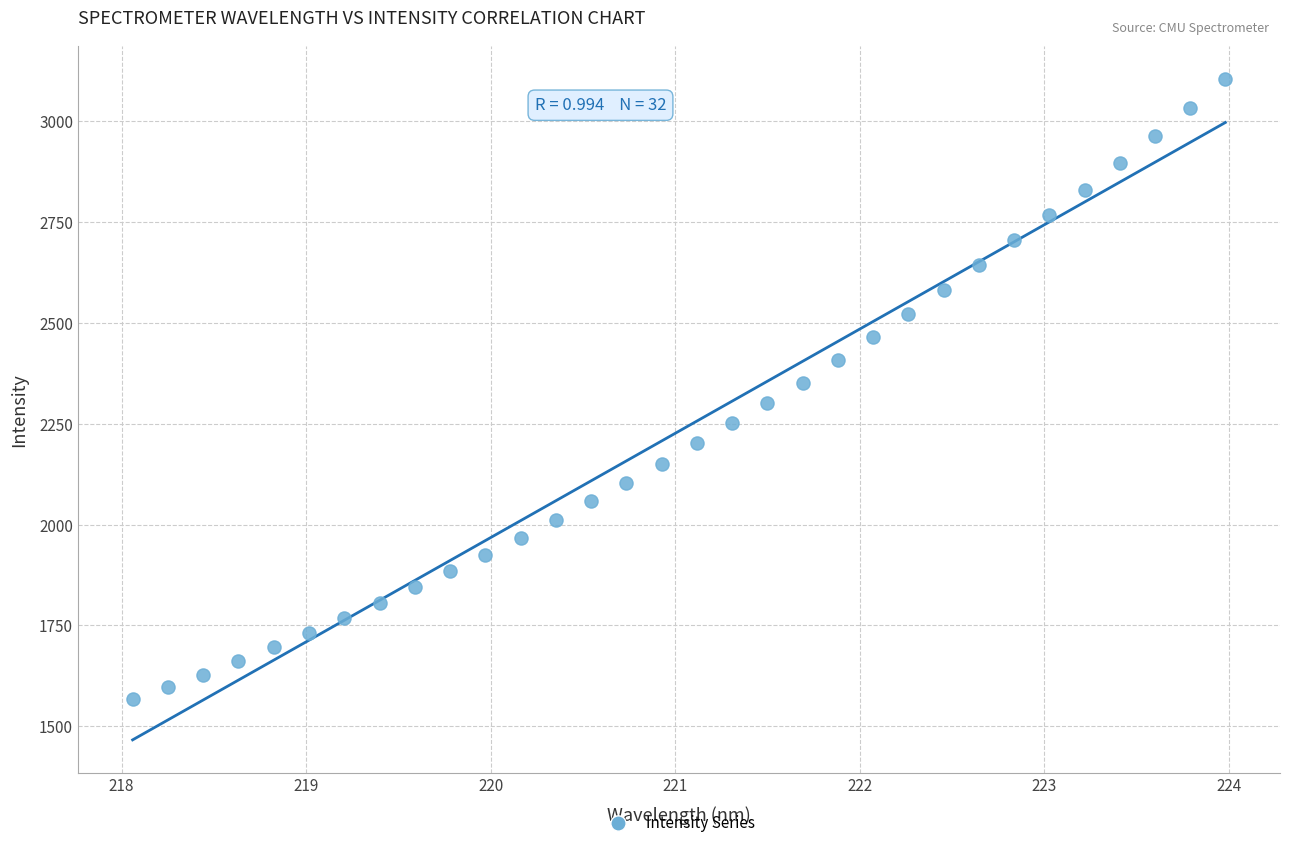

What is the range of X values (max minus min)?

5.9